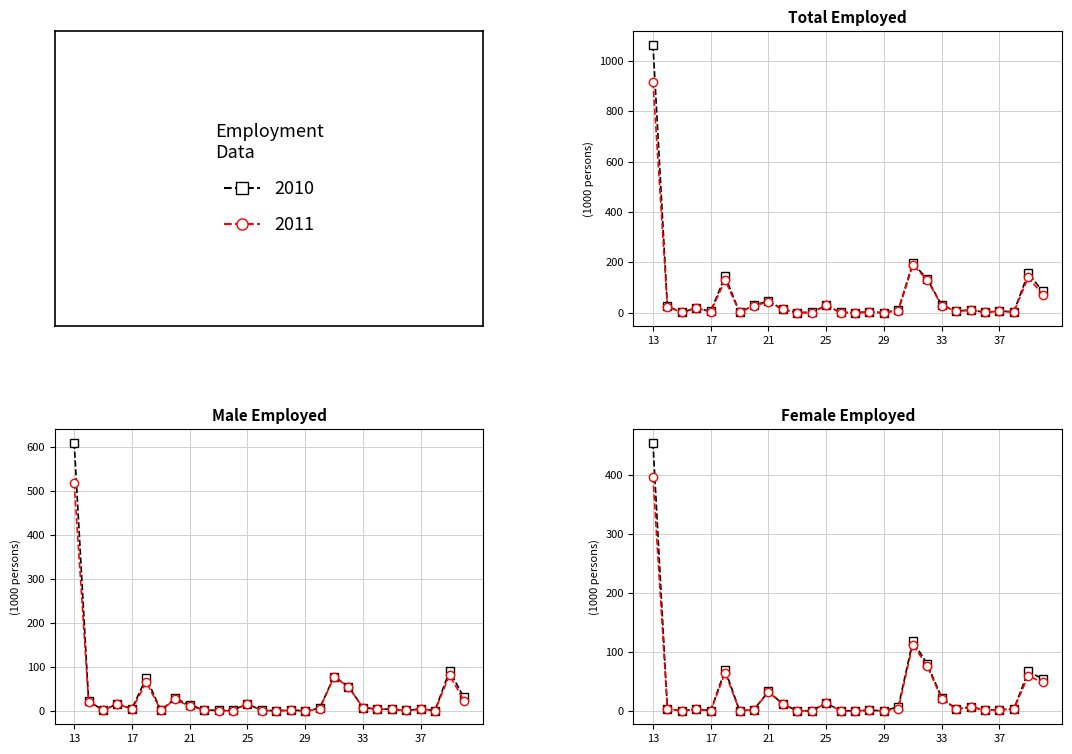

Does the chart display data point markers on the line(s)?

Yes